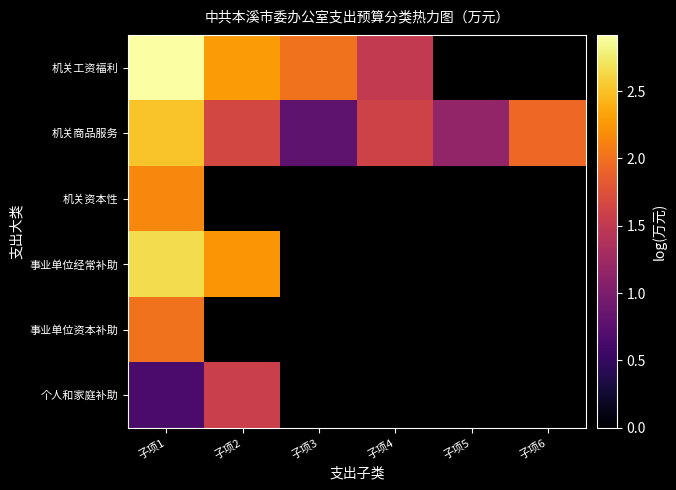

At how many categories does at least one series exceed 1?

6